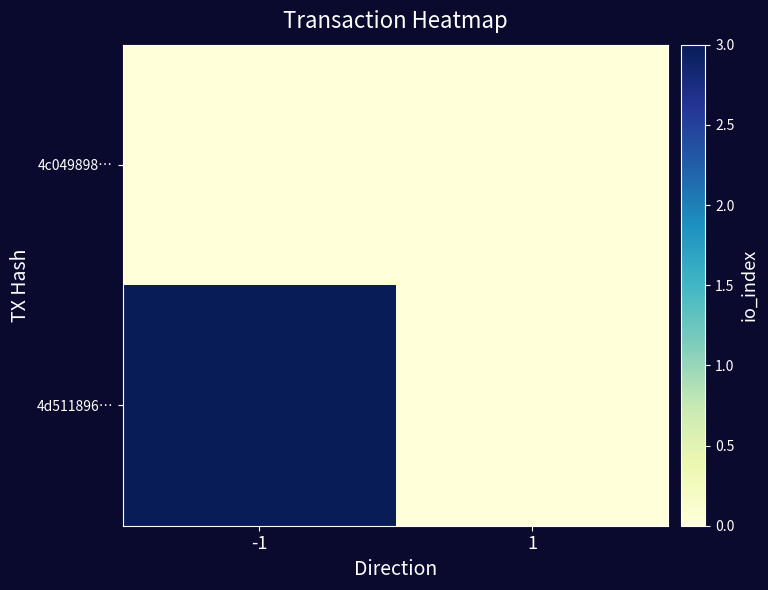

Rank the series by their average value, from highest to lowest.

4d511896…, 4c049898…